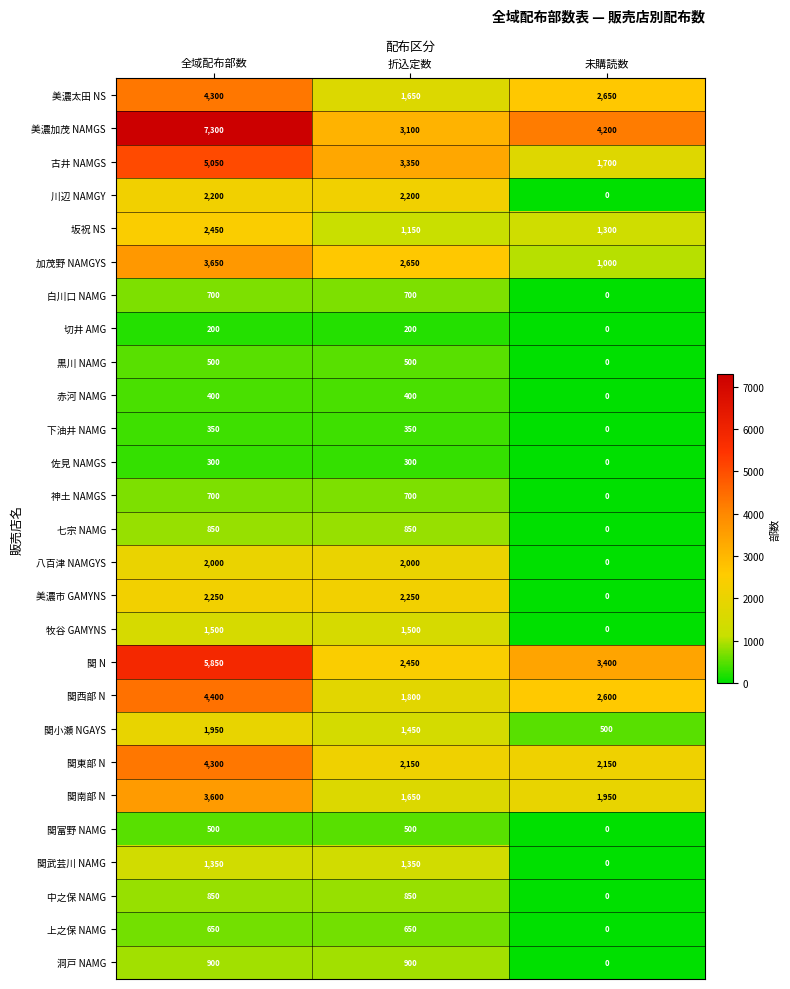

What is the total value across all series at 全域配布部数?

59050